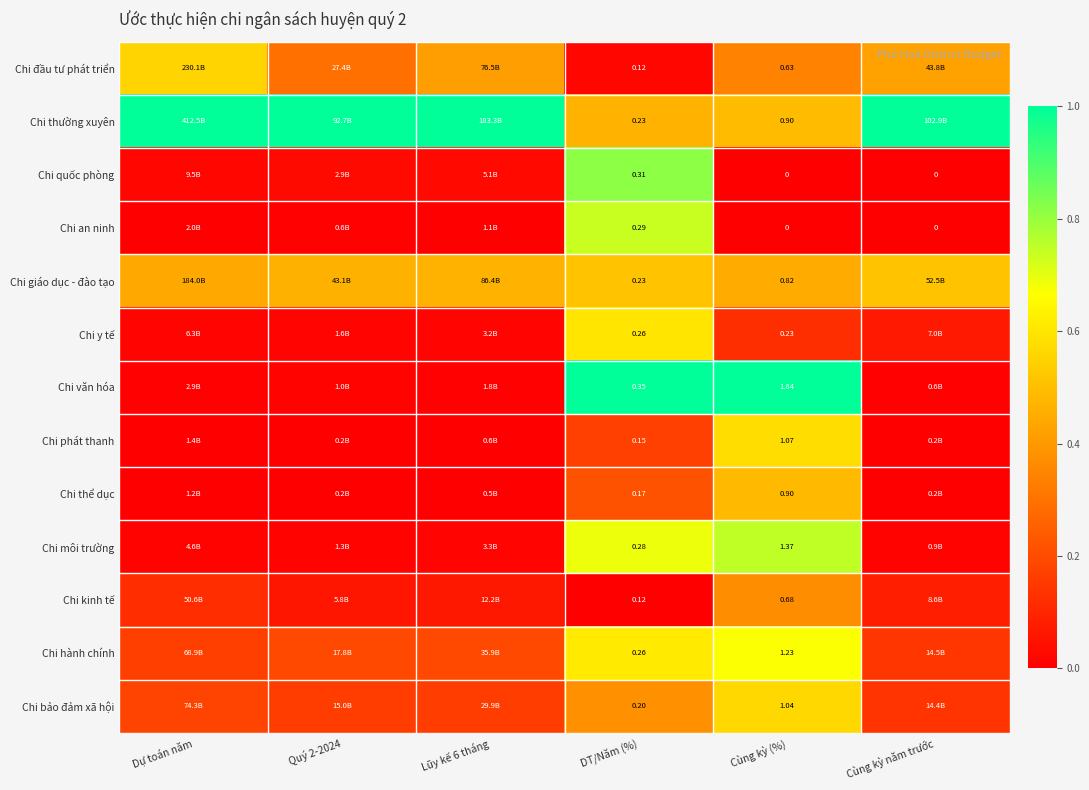

Which series changed the most between DT/Năm (%) and Cùng kỳ (%)?

Chi văn hóa